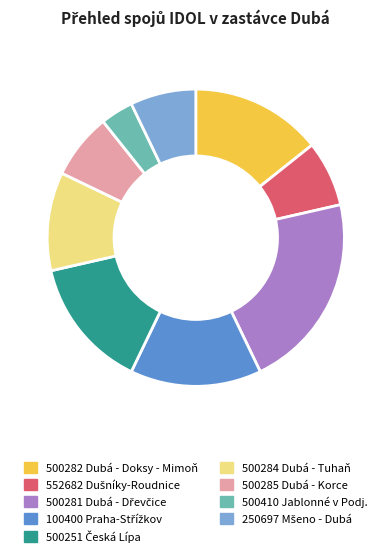

What is the smallest slice in the pie chart?

500410 Jablonné v Podj.